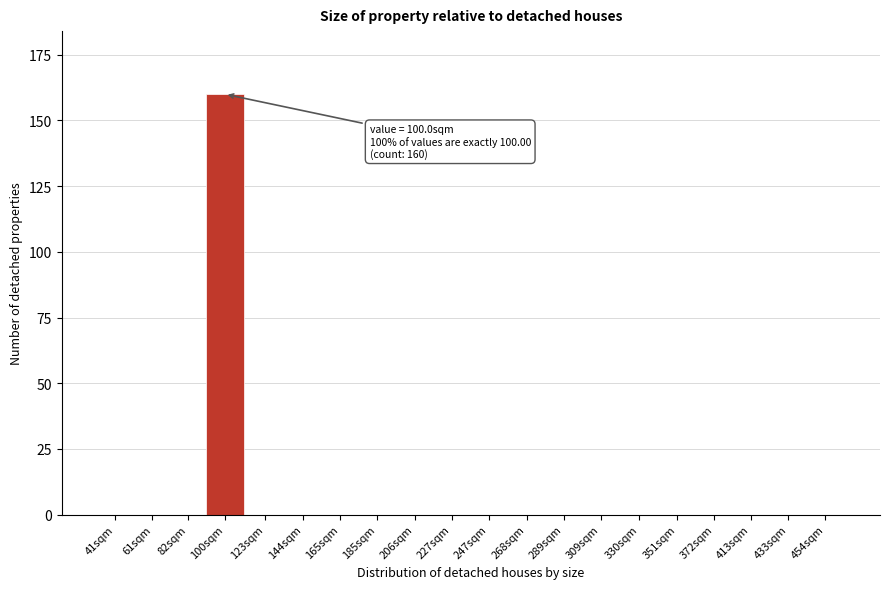

Reading left to right, list all the values displayed in this chart.

41sqm=0	61sqm=0	82sqm=0	100sqm=160	123sqm=0	144sqm=0	165sqm=0	185sqm=0	206sqm=0	227sqm=0	247sqm=0	268sqm=0	289sqm=0	309sqm=0	330sqm=0	351sqm=0	372sqm=0	413sqm=0	433sqm=0	454sqm=0